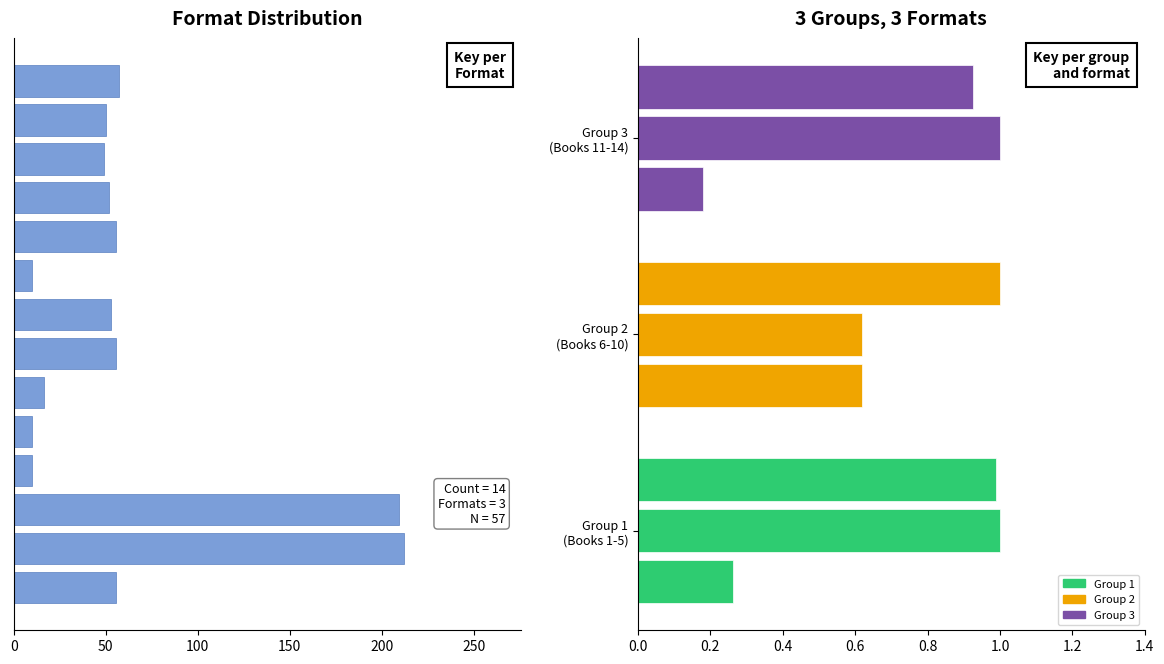

What is the difference between the maximum and minimum values?

202.0